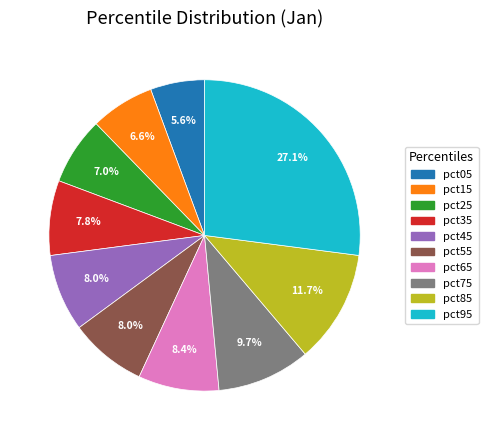

How many slices are in this pie chart?

10